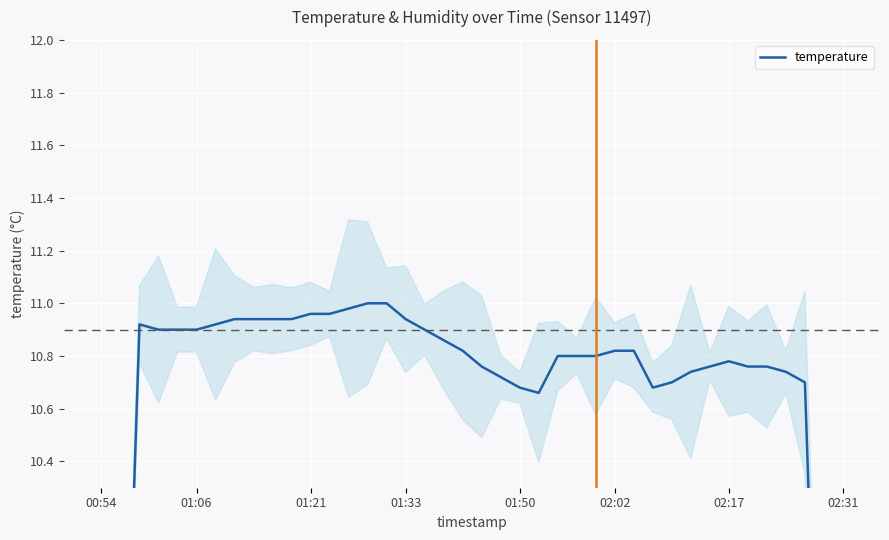

What is the value of the 22nd point from the left?

10.7